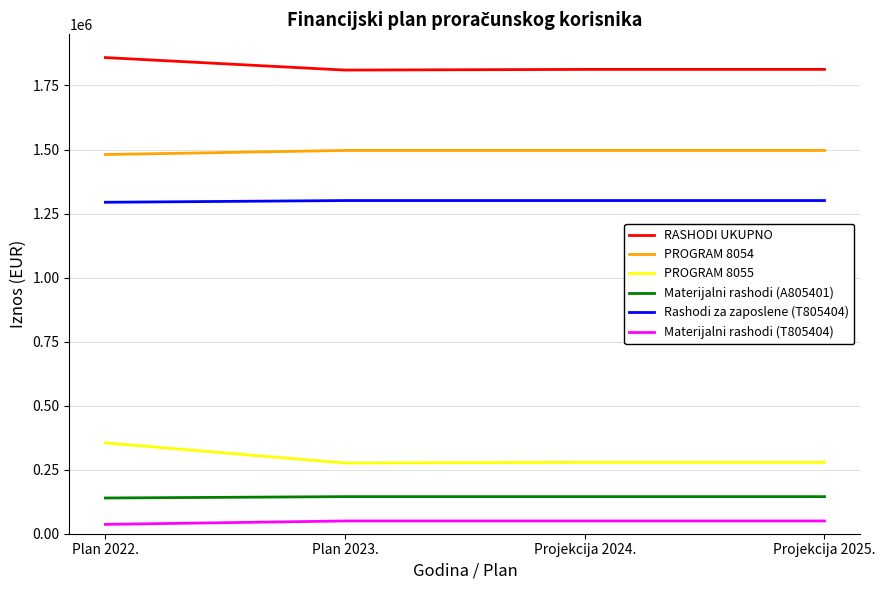

What are all the series names shown in the legend?

RASHODI UKUPNO, PROGRAM 8054, PROGRAM 8055, Materijalni rashodi (A805401), Rashodi za zaposlene (T805404), Materijalni rashodi (T805404)